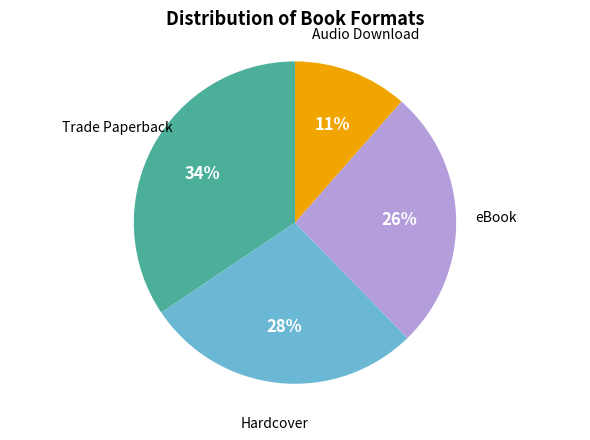

Is the sum of Hardcover and Trade Paperback greater than half?

Yes